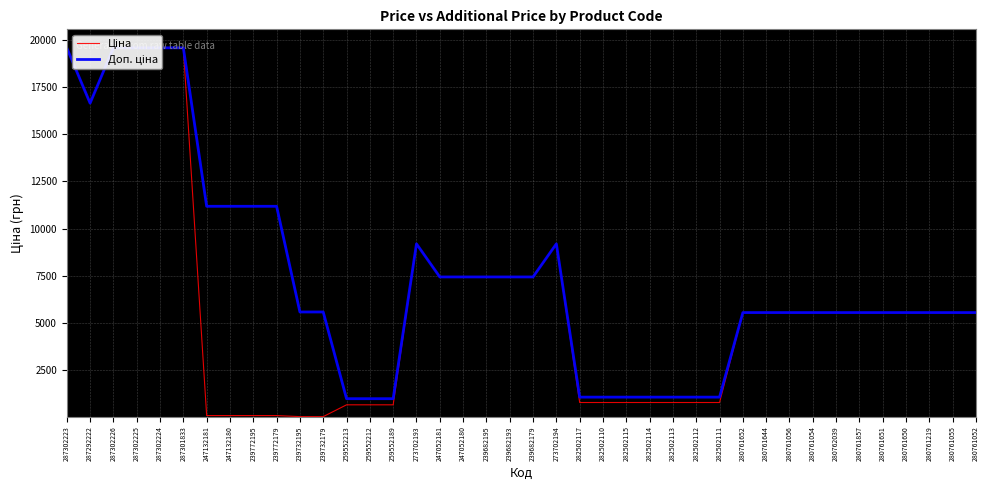

Is the value of Ціна at 280761219 greater than the value of Доп. ціна at 282502112?

Yes